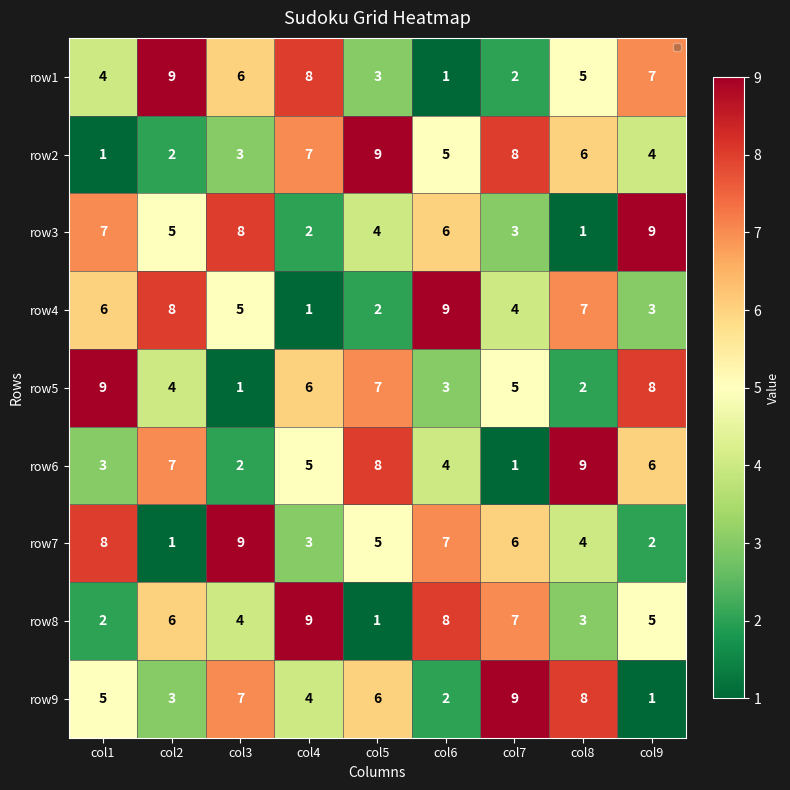

Between col7 and col9, which series saw the biggest shift?

row9